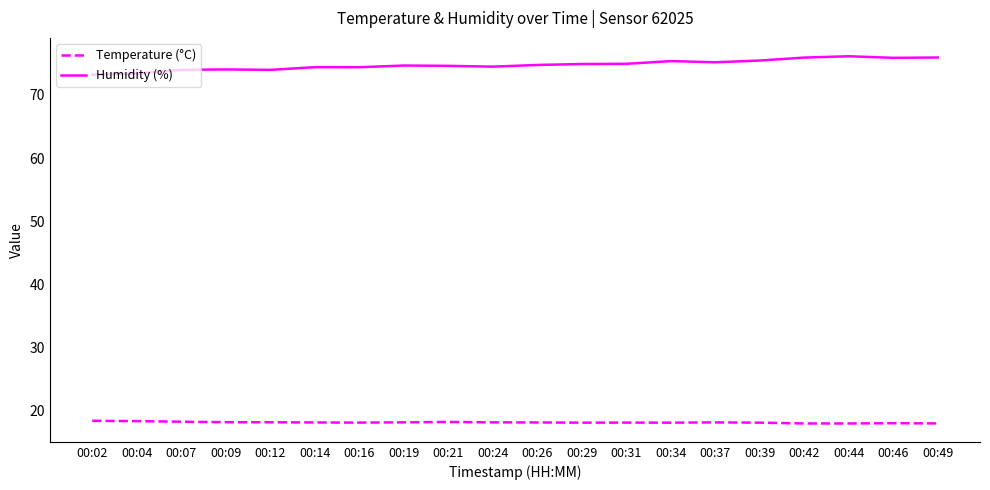

What is the difference between the maximum and minimum values in the Humidity (%) series?

2.9